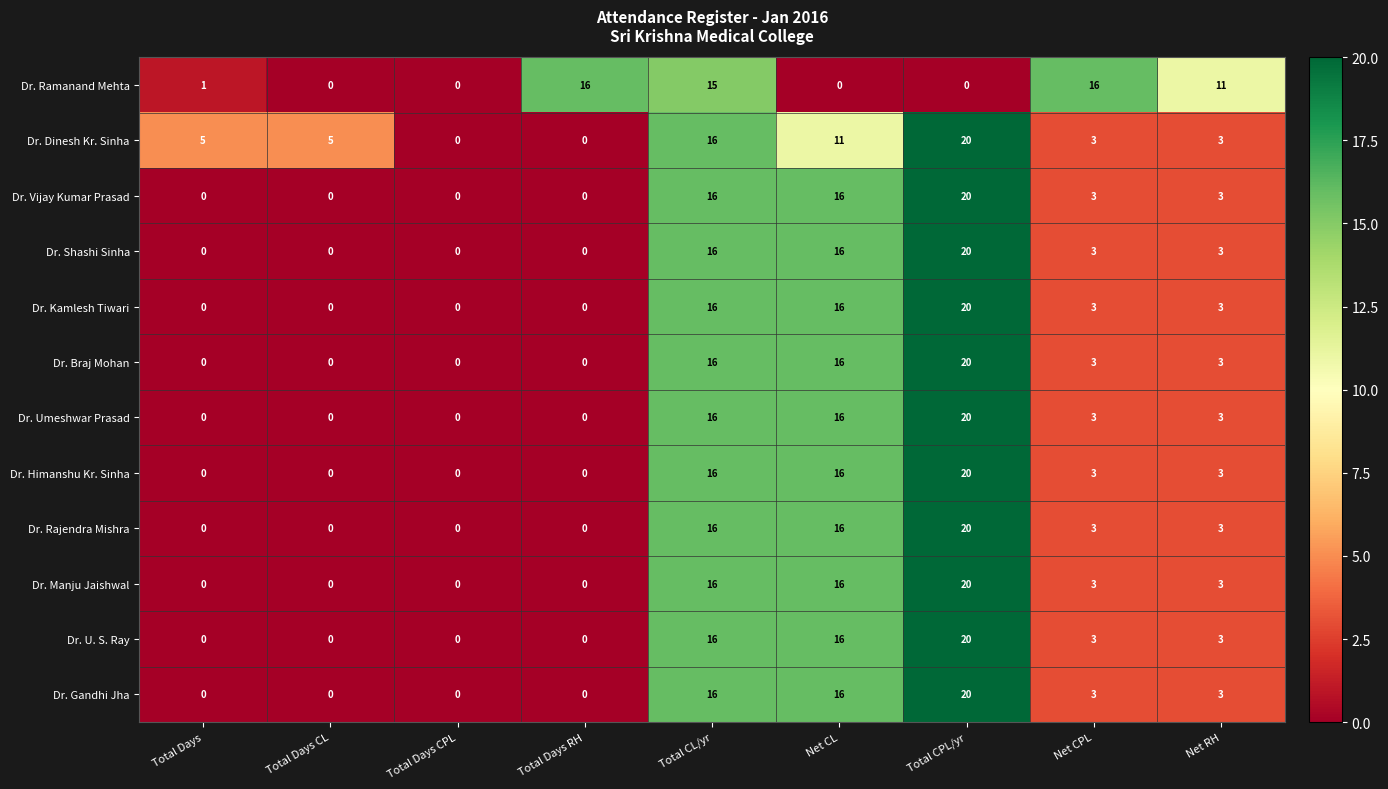

What is the spread (max minus min) of values at Total CPL/yr?

20